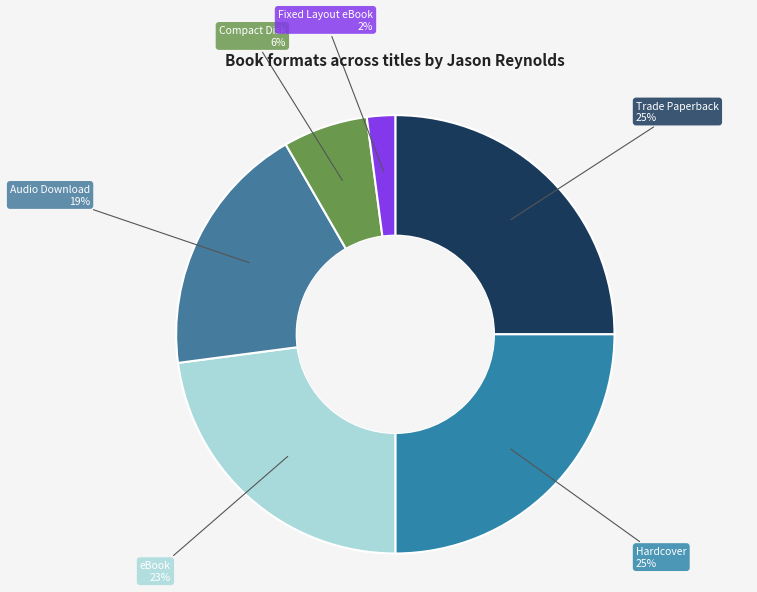

Which category has the smallest portion of the pie?

Fixed Layout eBook